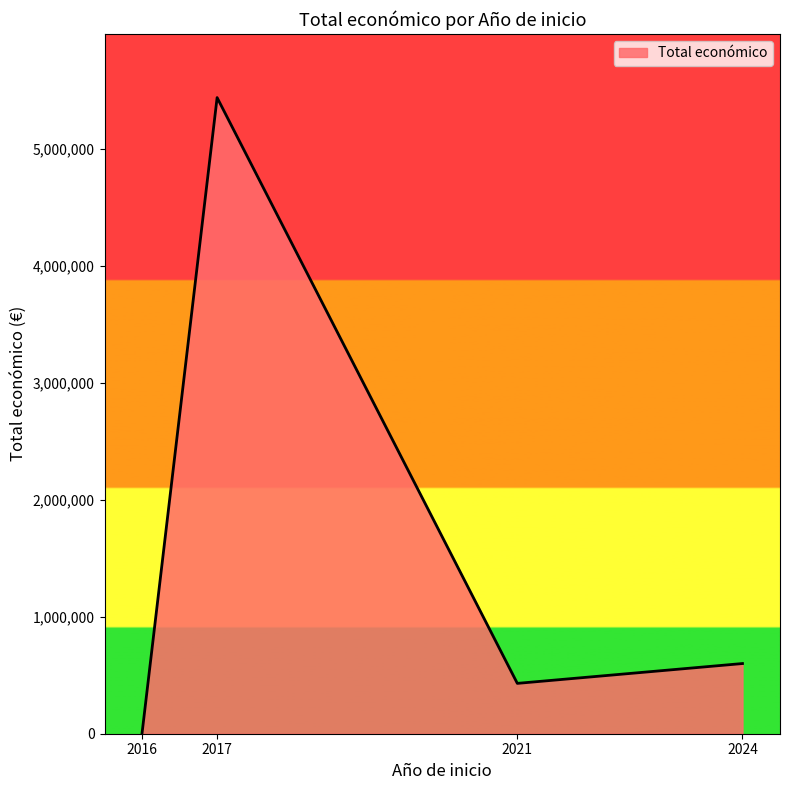

Read the value at 2017.

5438552